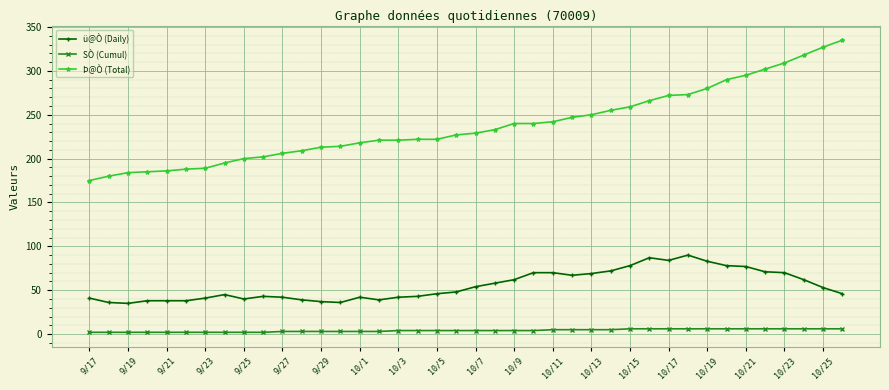

What is the highest value of the ü@Ò (Daily) series?

90